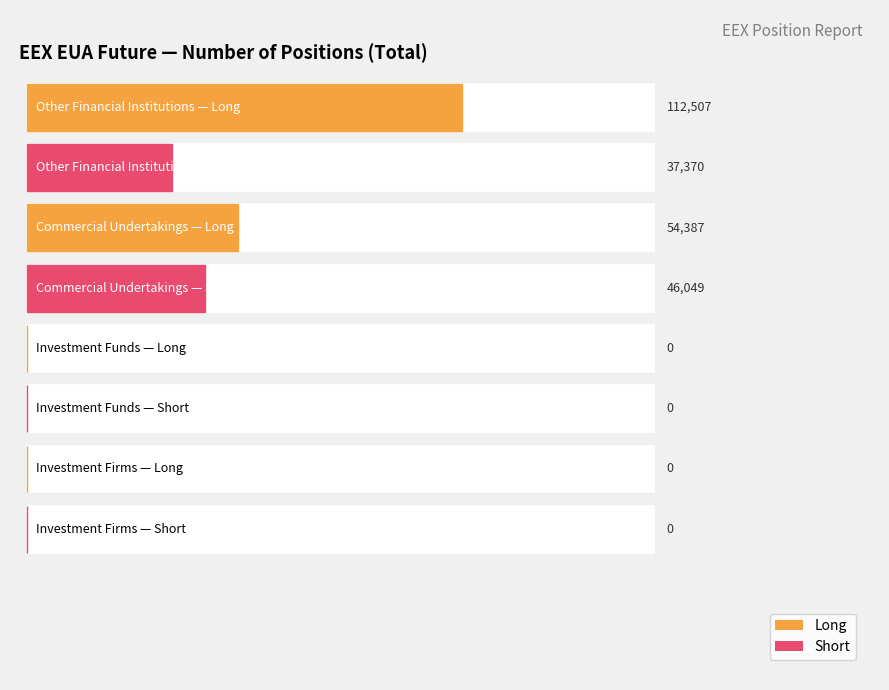

Does the chart contain any negative values?

No